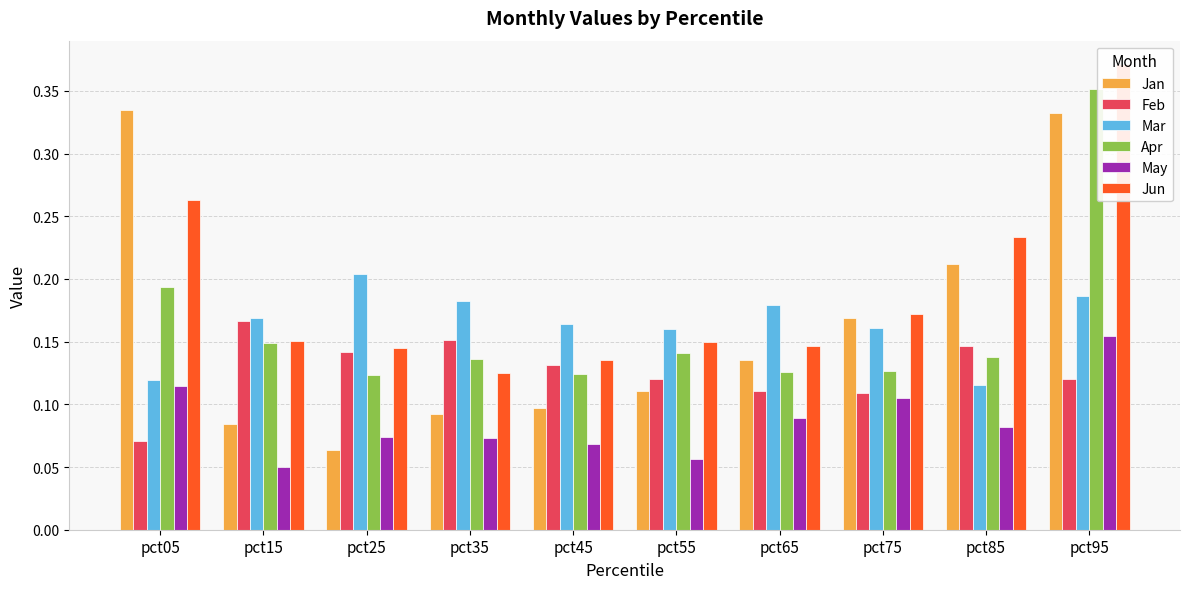

What is the difference between the maximum and minimum values in the Jun series?

0.2